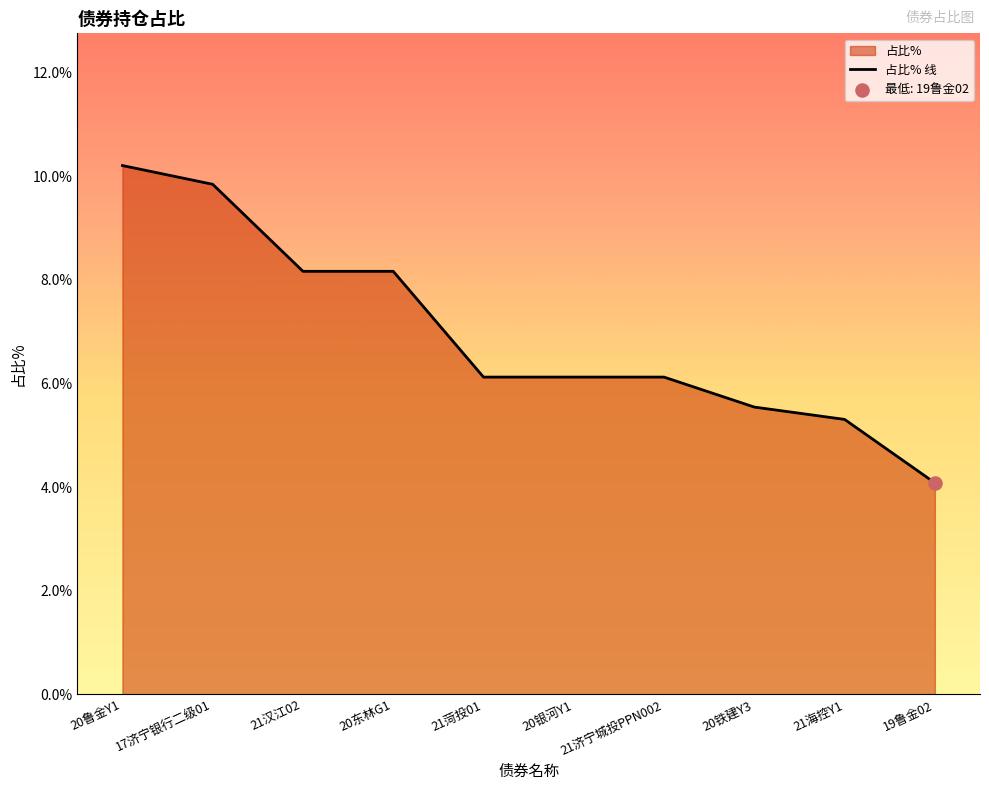

What is the change in value from 20银河Y1 to 20铁建Y3?

-0.6